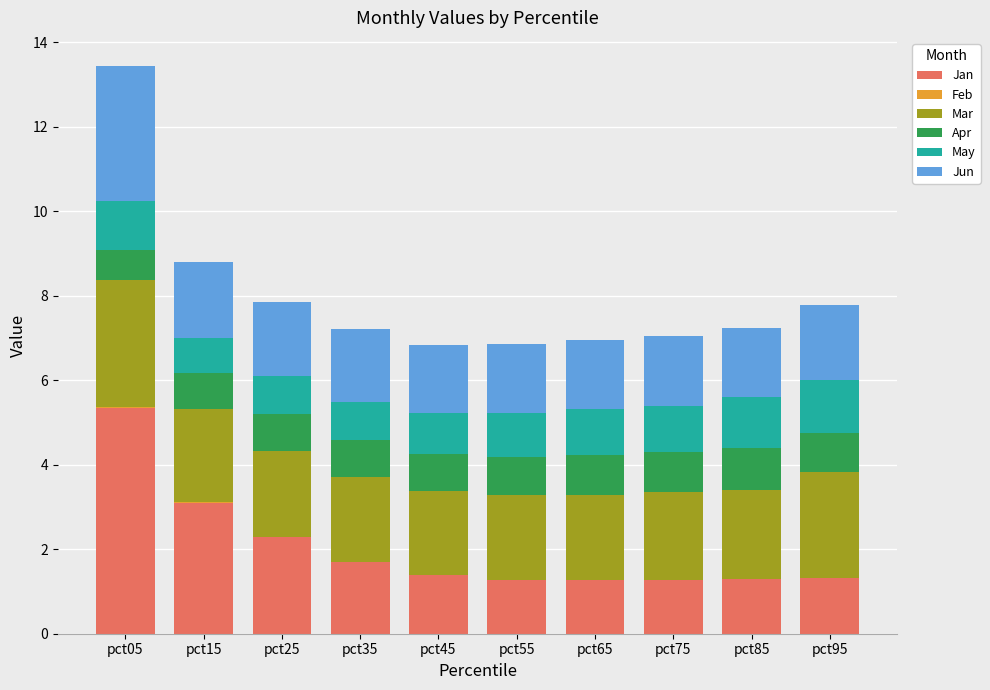

The value of Feb at pct95 is -0.1. True or false?

True